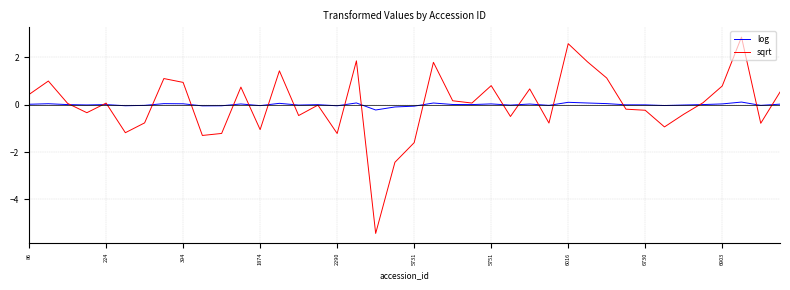

Rank the series by their maximum value, from highest to lowest.

sqrt, log